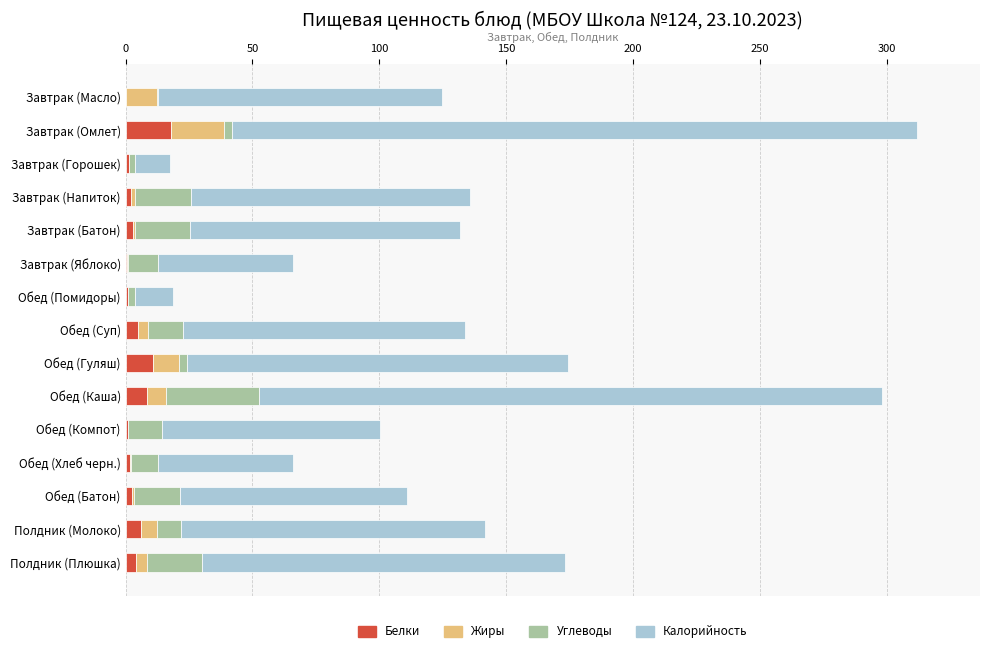

The Белки series shows 10.7 at Обед (Гуляш). True or false?

True